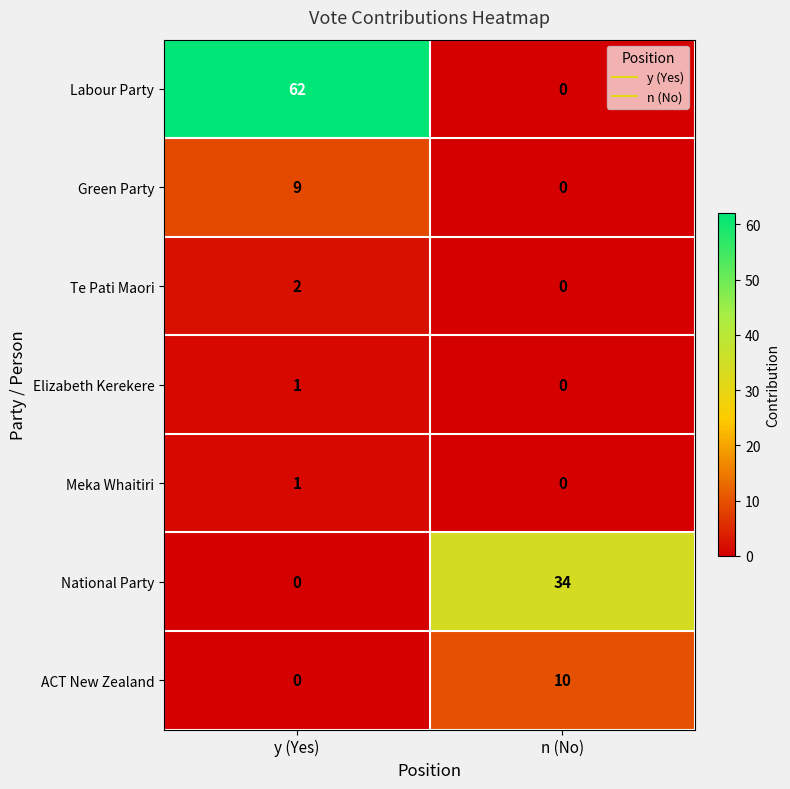

Rank the categories by Te Pati Maori value from lowest to highest.

n (No), y (Yes)